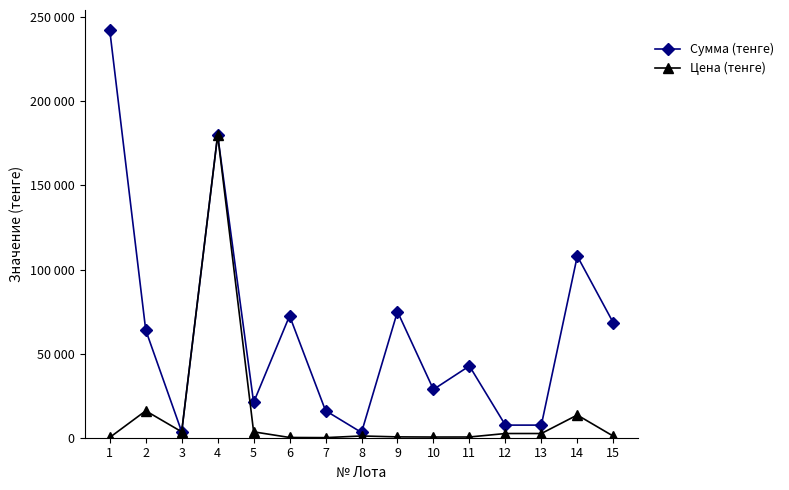

Does the chart have visible grid lines?

No